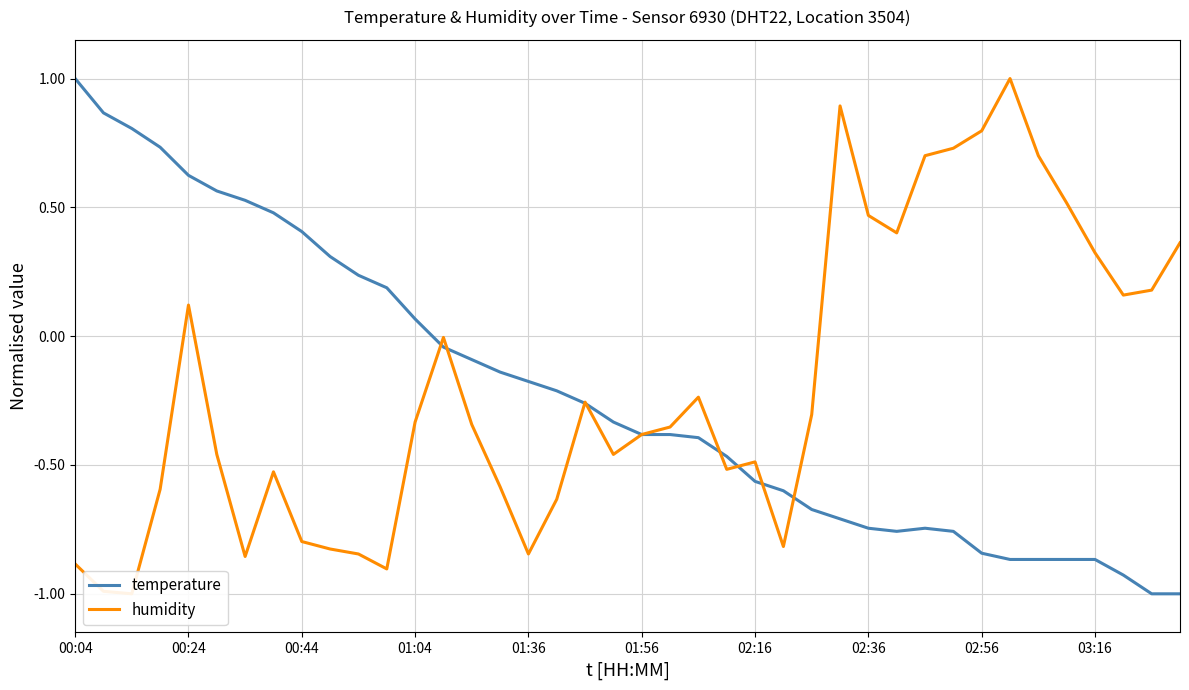

Does the chart have visible grid lines?

Yes